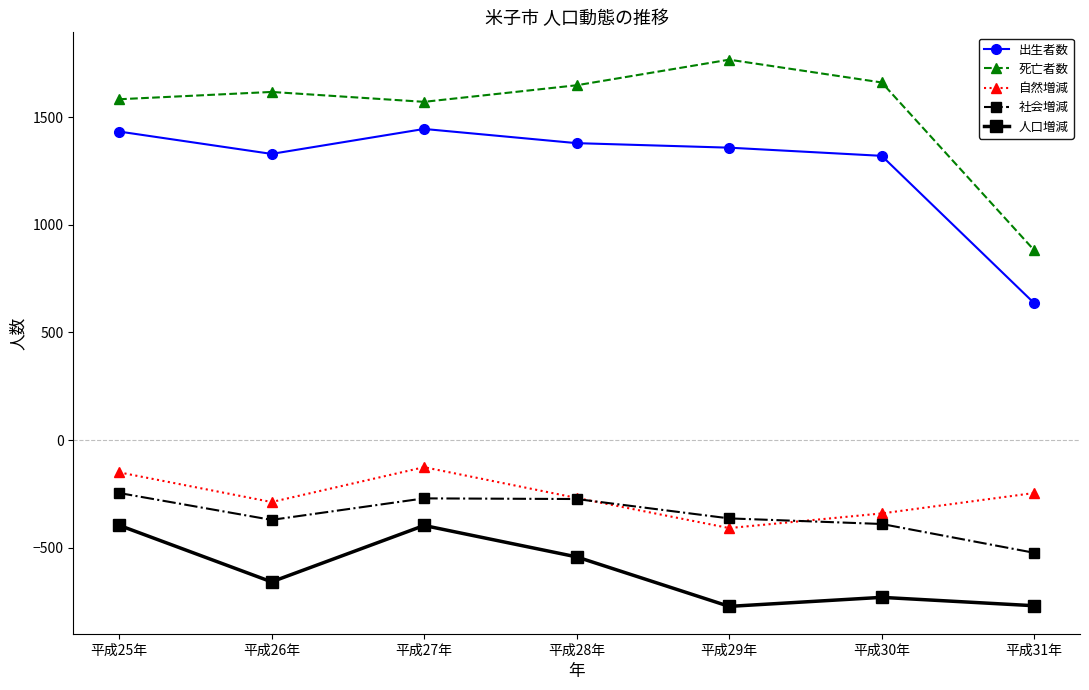

Where is the first local minimum for 社会増減?

平成26年